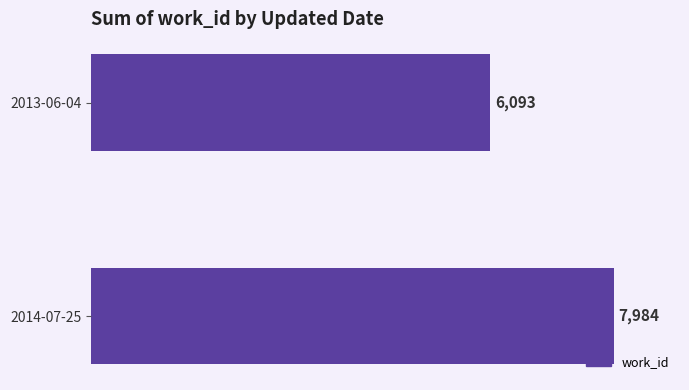

List the labels in order of value, largest first.

2014-07-25, 2013-06-04